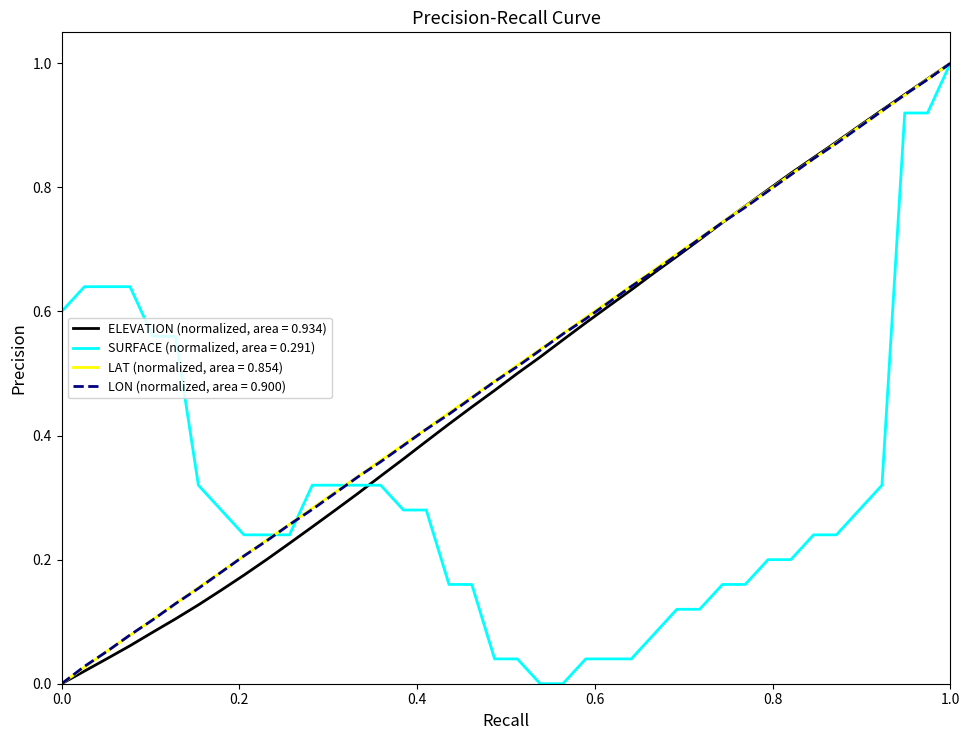

Reading left to right, what are all the values shown in this chart?

ELEVATION: 0.0	0.0	0.0	0.1	0.1	0.1	0.1	0.2	0.2	0.2	0.2	0.3	0.3	0.3	0.3	0.4	0.4	0.4	0.4	0.5	0.5	0.5	0.6	0.6	0.6	0.6	0.7	0.7	0.7	0.7	0.8	0.8	0.8	0.8	0.9	0.9	0.9	0.9	1.0	1.0
SURFACE: 0.6	0.6	0.6	0.6	0.6	0.6	0.3	0.3	0.2	0.2	0.2	0.3	0.3	0.3	0.3	0.3	0.3	0.2	0.2	0.0	0.0	0.0	0.0	0.0	0.0	0.0	0.1	0.1	0.1	0.2	0.2	0.2	0.2	0.2	0.2	0.3	0.3	0.9	0.9	1.0
LAT: 0.0	0.0	0.1	0.1	0.1	0.1	0.2	0.2	0.2	0.2	0.3	0.3	0.3	0.3	0.4	0.4	0.4	0.4	0.5	0.5	0.5	0.5	0.6	0.6	0.6	0.6	0.7	0.7	0.7	0.7	0.8	0.8	0.8	0.8	0.9	0.9	0.9	0.9	1.0	1.0
LON: 0.0	0.0	0.1	0.1	0.1	0.1	0.2	0.2	0.2	0.2	0.3	0.3	0.3	0.3	0.4	0.4	0.4	0.4	0.5	0.5	0.5	0.5	0.6	0.6	0.6	0.6	0.7	0.7	0.7	0.7	0.8	0.8	0.8	0.8	0.9	0.9	0.9	0.9	1.0	1.0